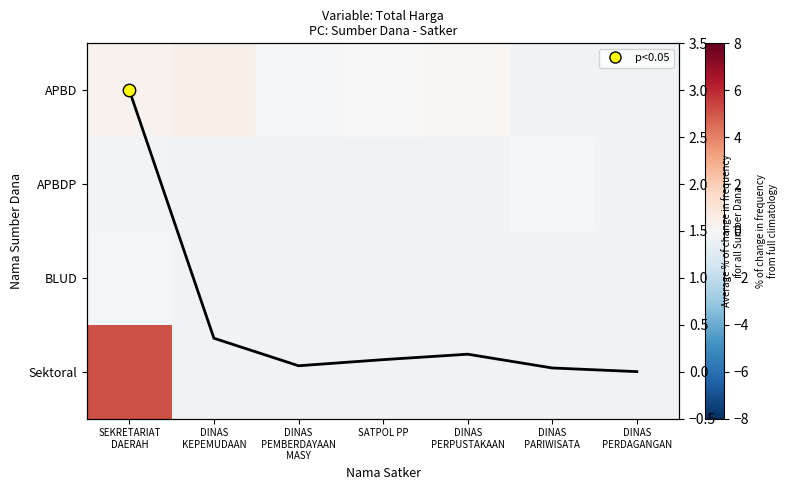

How many distinct data groups are displayed?

5